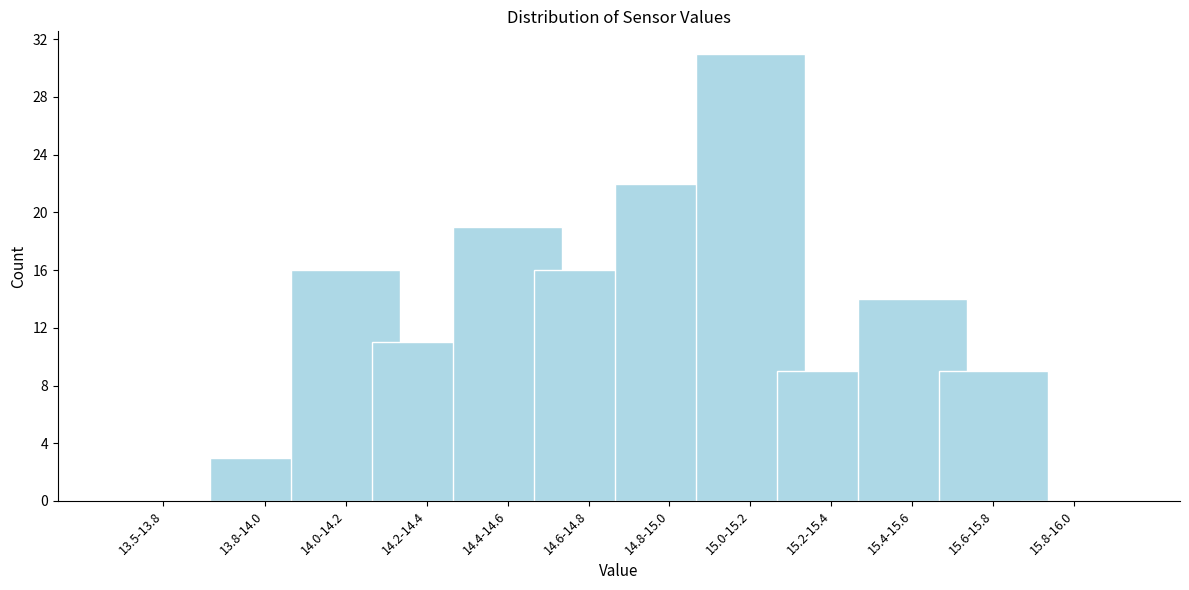

Reading right to left, what are all the values shown in this chart?

15.8-16.0=0	15.6-15.8=9	15.4-15.6=14	15.2-15.4=9	15.0-15.2=31	14.8-15.0=22	14.6-14.8=16	14.4-14.6=19	14.2-14.4=11	14.0-14.2=16	13.8-14.0=3	13.5-13.8=0